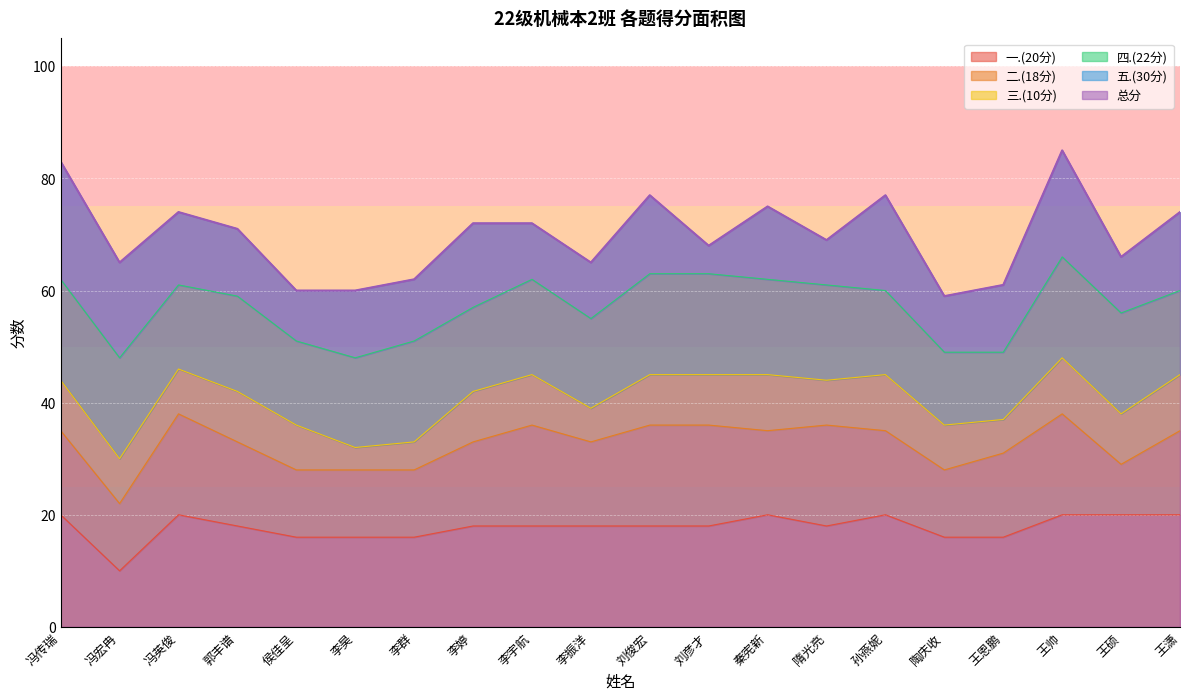

The value of 四.(22分) at 孙燕妮 is 15. True or false?

True